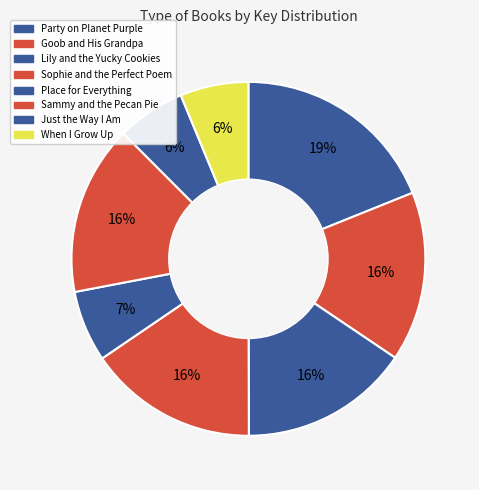

To the nearest percent, what portion does Just the Way I Am represent?

6%